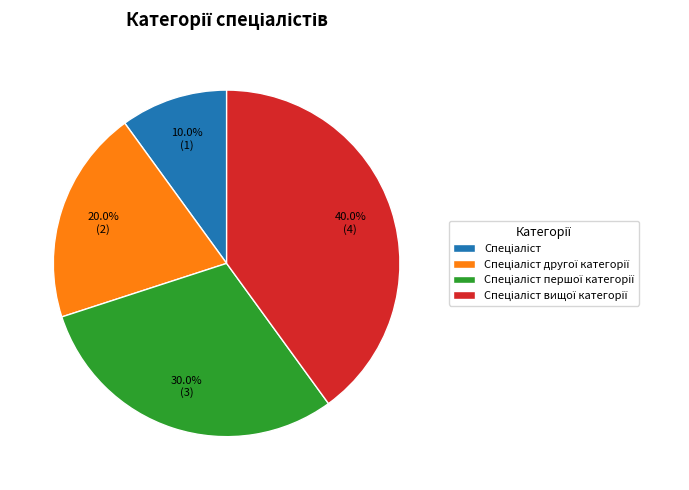

Is there a majority slice in this chart?

No